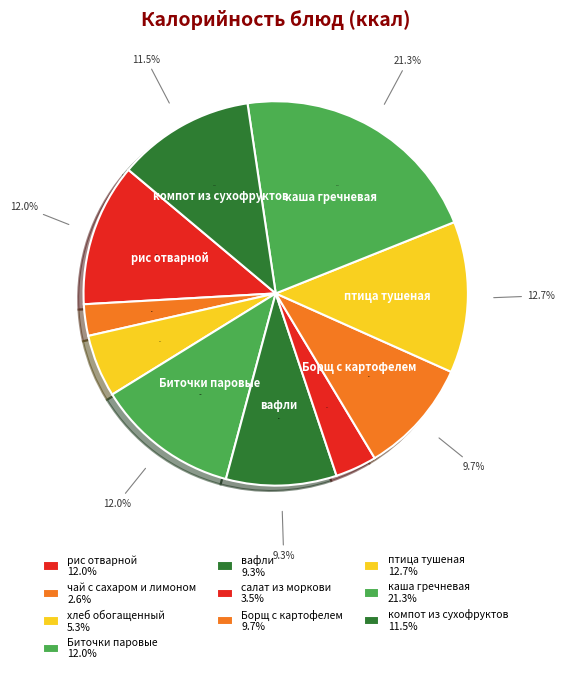

What is the total percentage of салат из моркови and птица тушеная?

16.2%